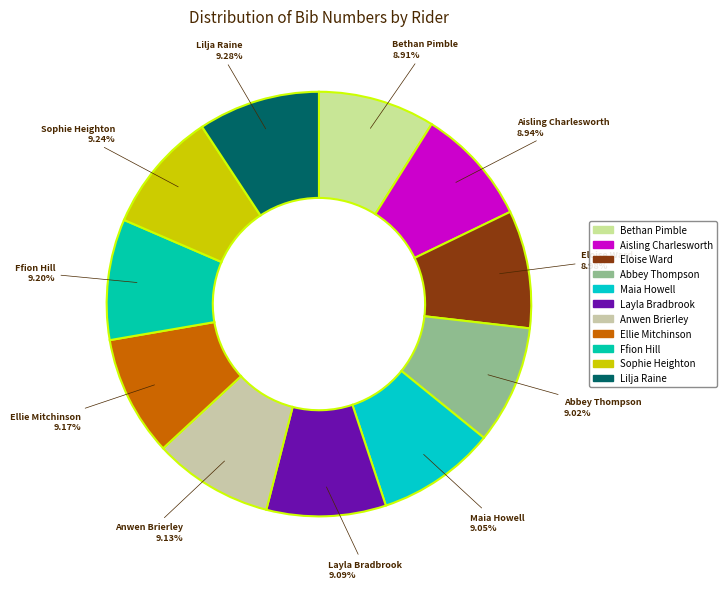

Does any single category account for the majority?

No